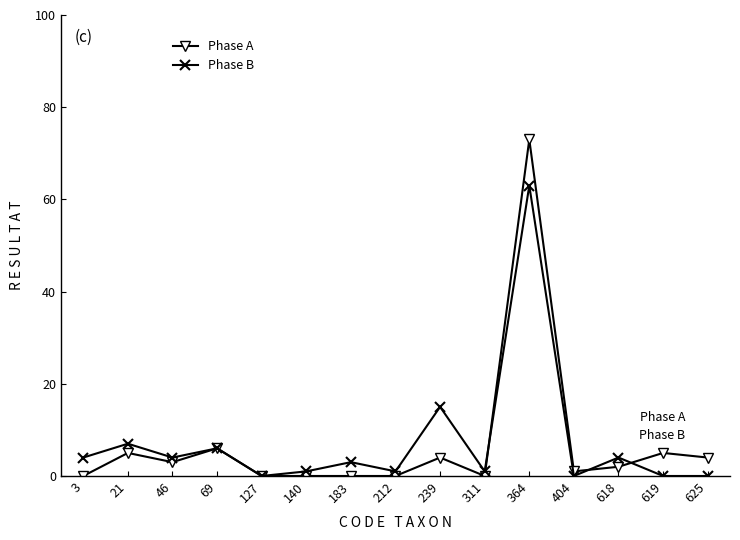

After their last crossing, which series has the higher values: Phase B or Phase A?

Phase A